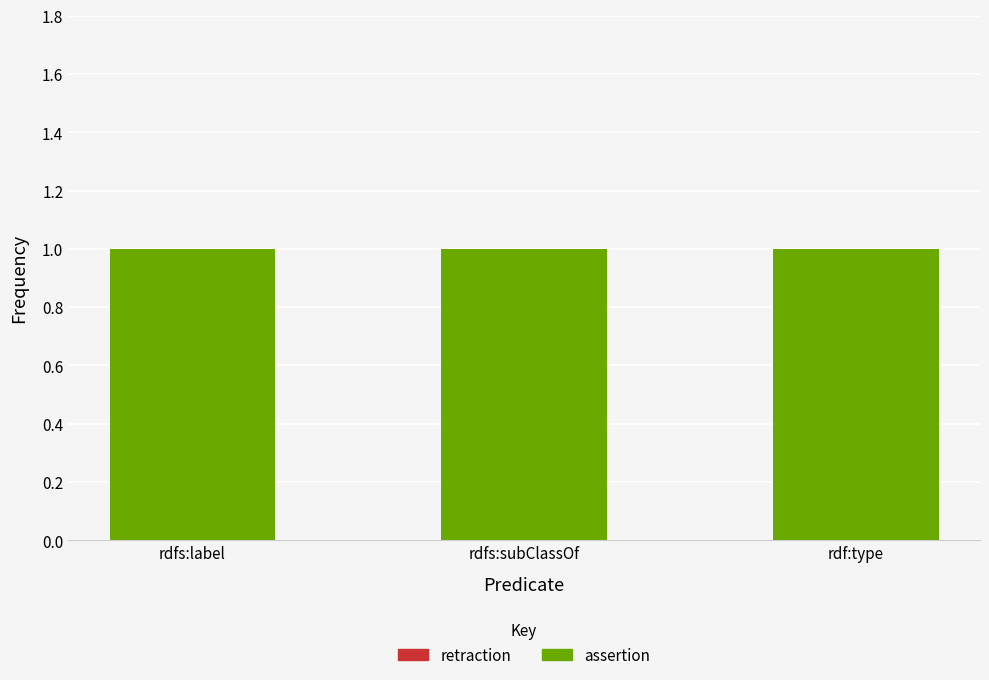

Is it true that retraction equals 0 at rdf:type?

True